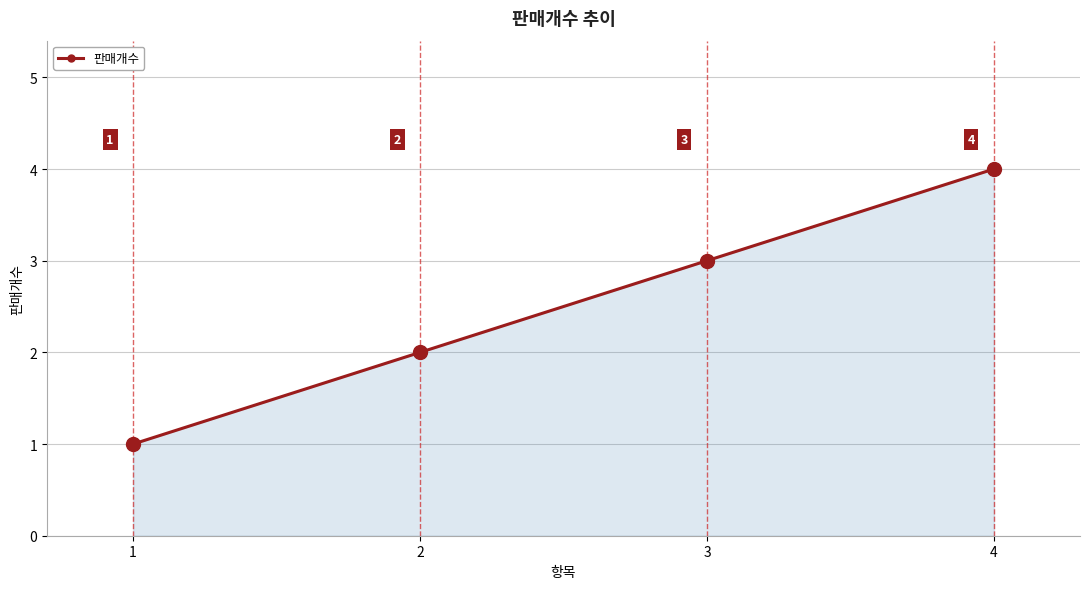

What is the sum of the values at 1 and 3?

4